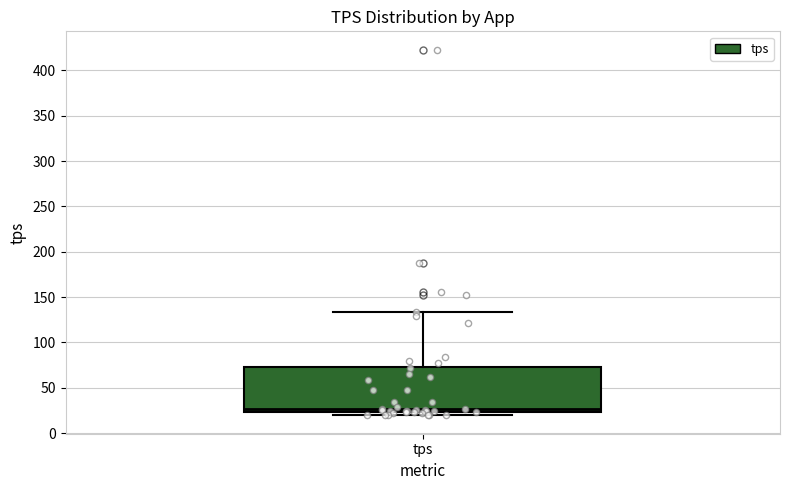

Transcribe this box plot: give where the median line is, the range the box spans, and where the two whiskers end, as read against the y-axis. The values are not printed on the chart, so give them approximately, as read against the axis.

median 25 (just above the box's lower edge), box 25 to 75, whiskers 20 to 135